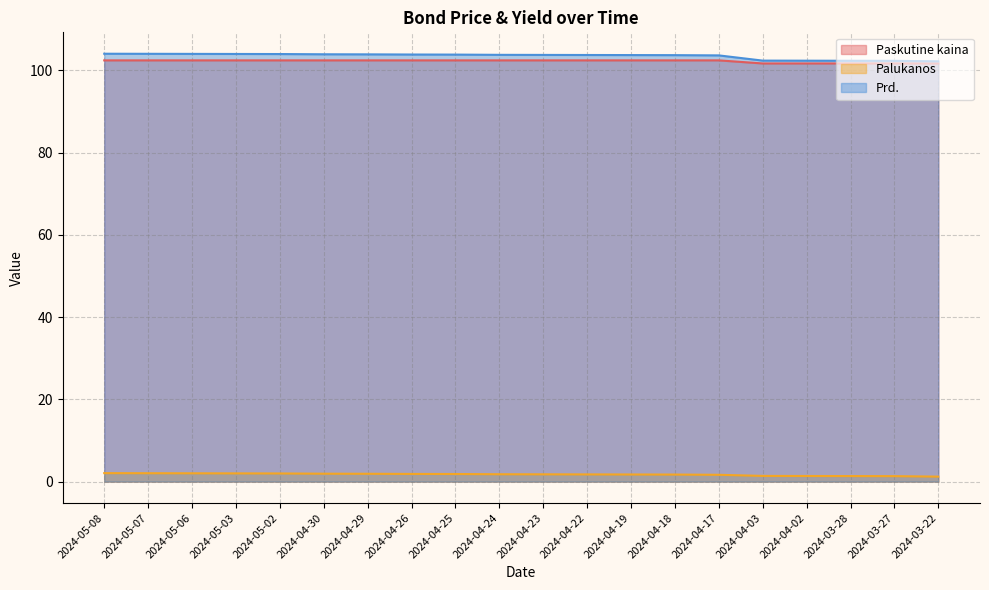

What is the approximate value of Palukanos at 2024-04-24?

1.8